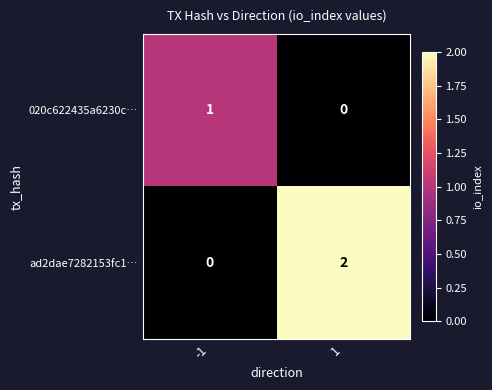

Which series has the largest total across all categories?

ad2dae7282153fc1…